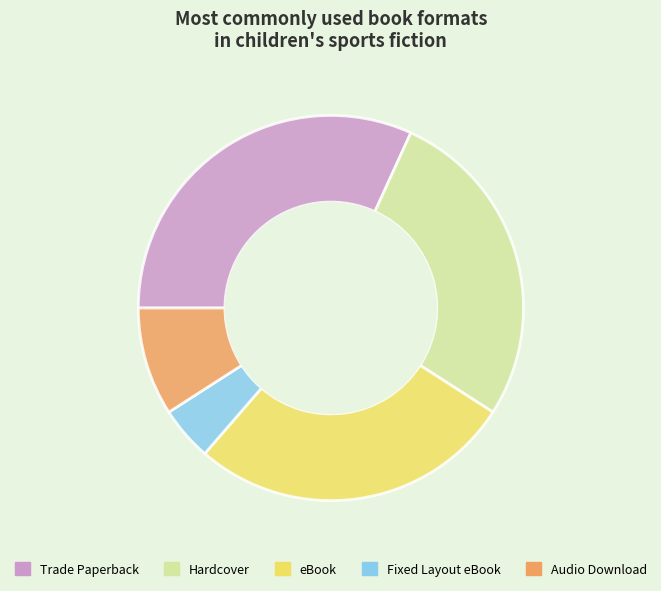

How many segments does this pie chart have?

5